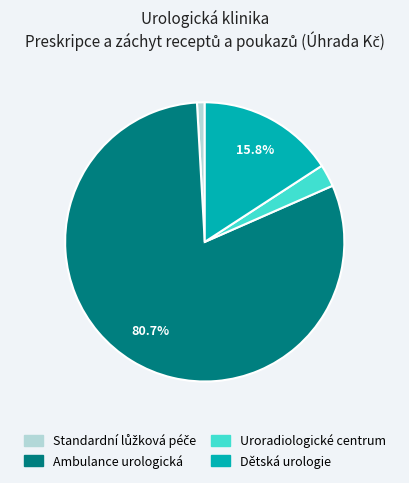

Does Ambulance urologická represent more than half of the total?

Yes